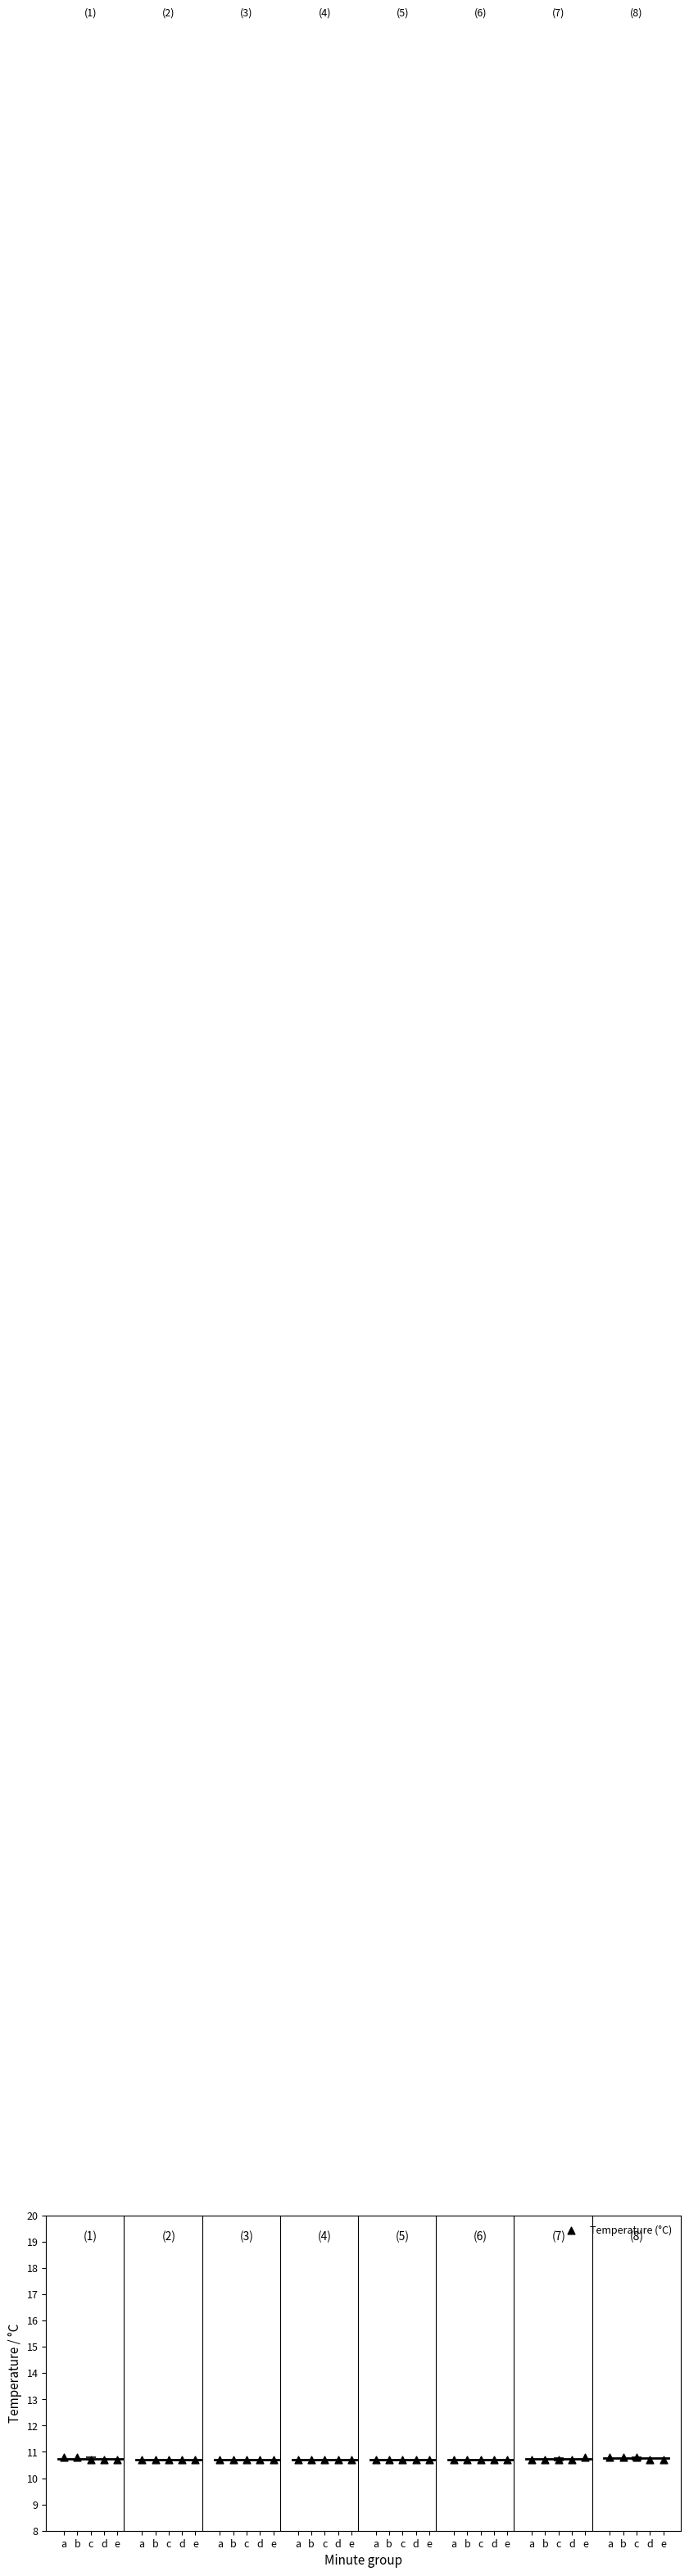

What is the range of X values (max minus min)?

26.9